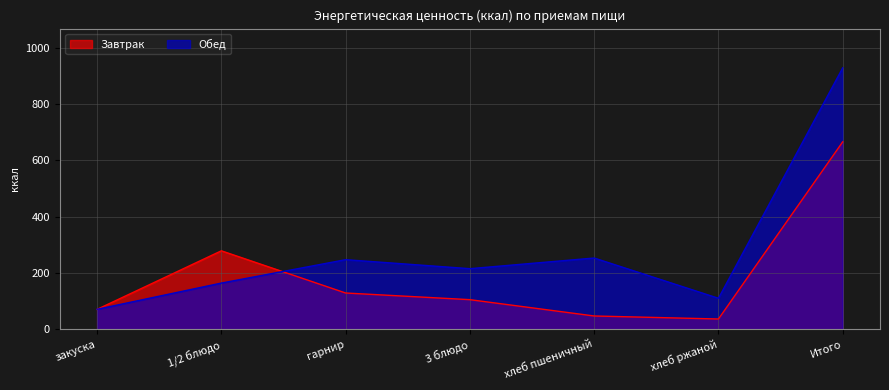

What is the sum of all Обед values?

1989.7